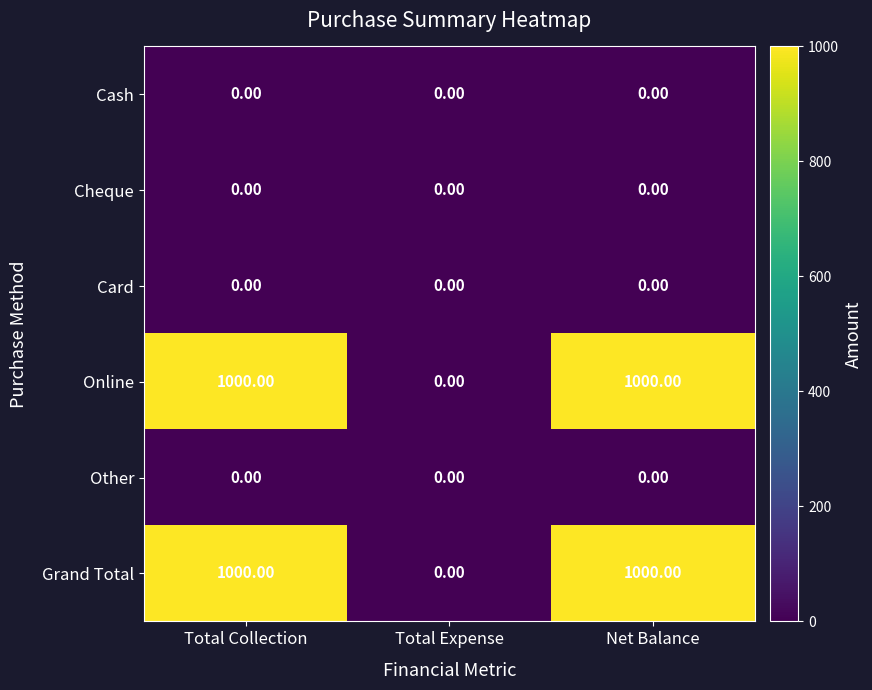

Is the value of Cash at Total Collection greater than the value of Grand Total at Total Collection?

No